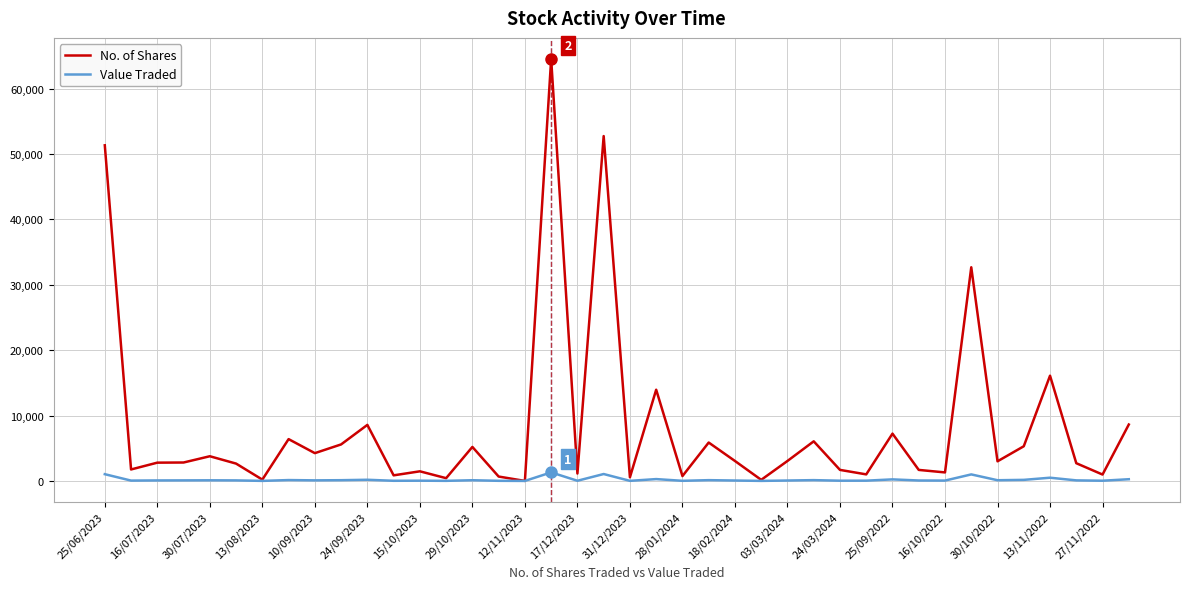

Which series has the widest spread of values?

No. of Shares